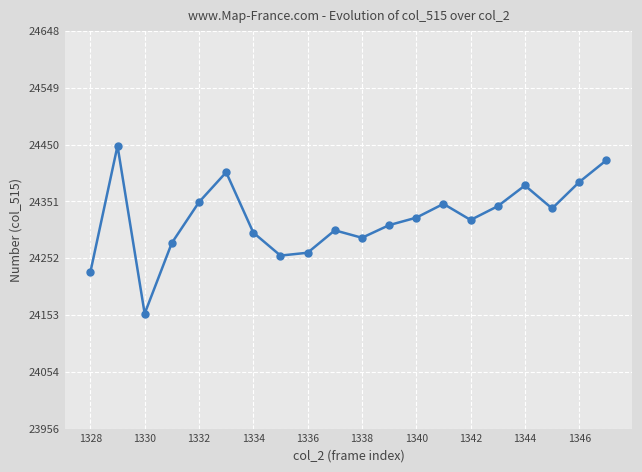

True or false: the data has more than 0 interior local peaks.

True